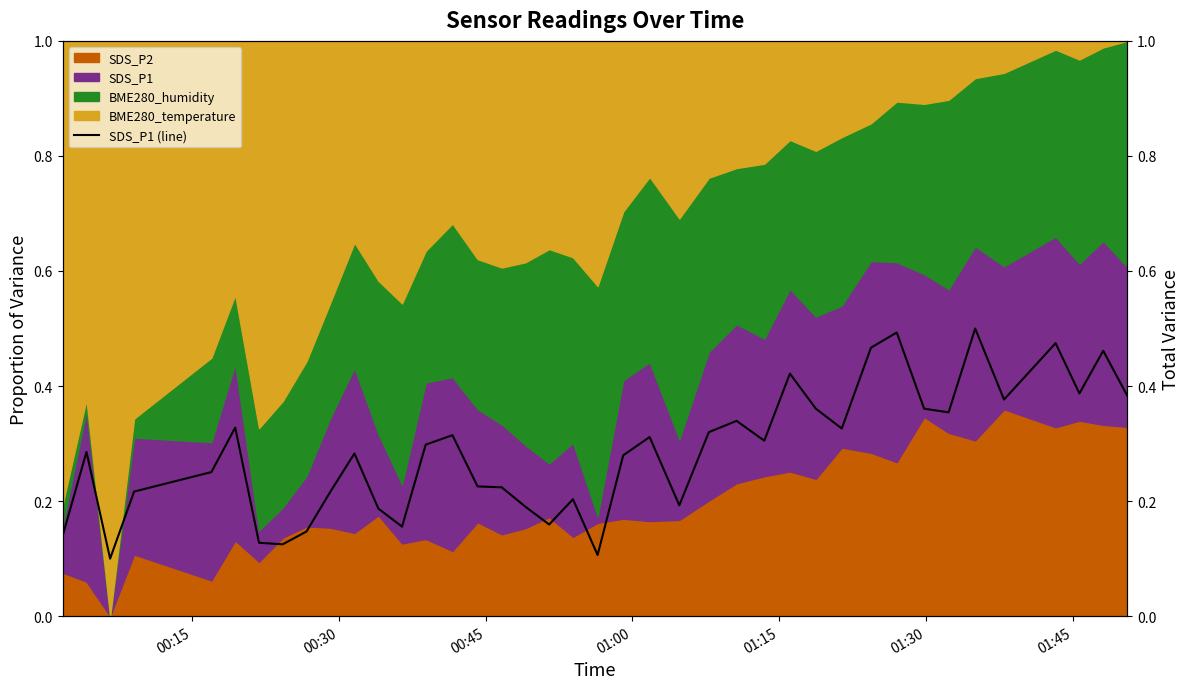

What is the minimum value shown in the chart?

0.1